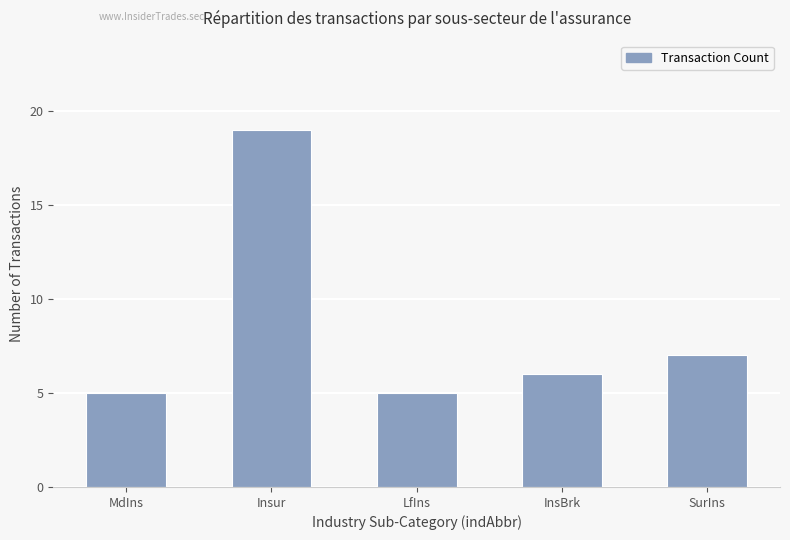

What is the ratio of the value at InsBrk to the value at LfIns?

1.2